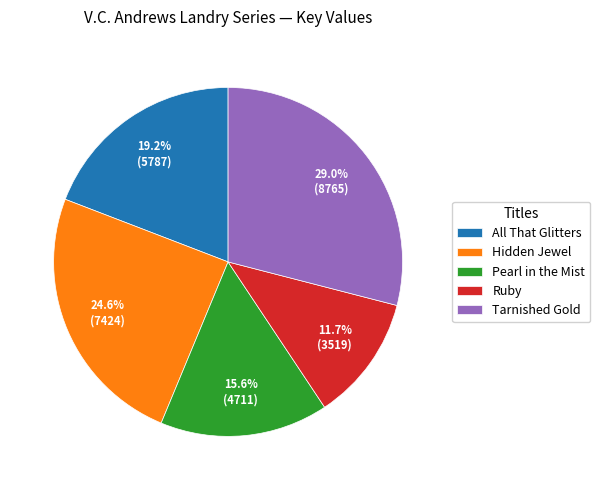

How many segments does this pie chart have?

5